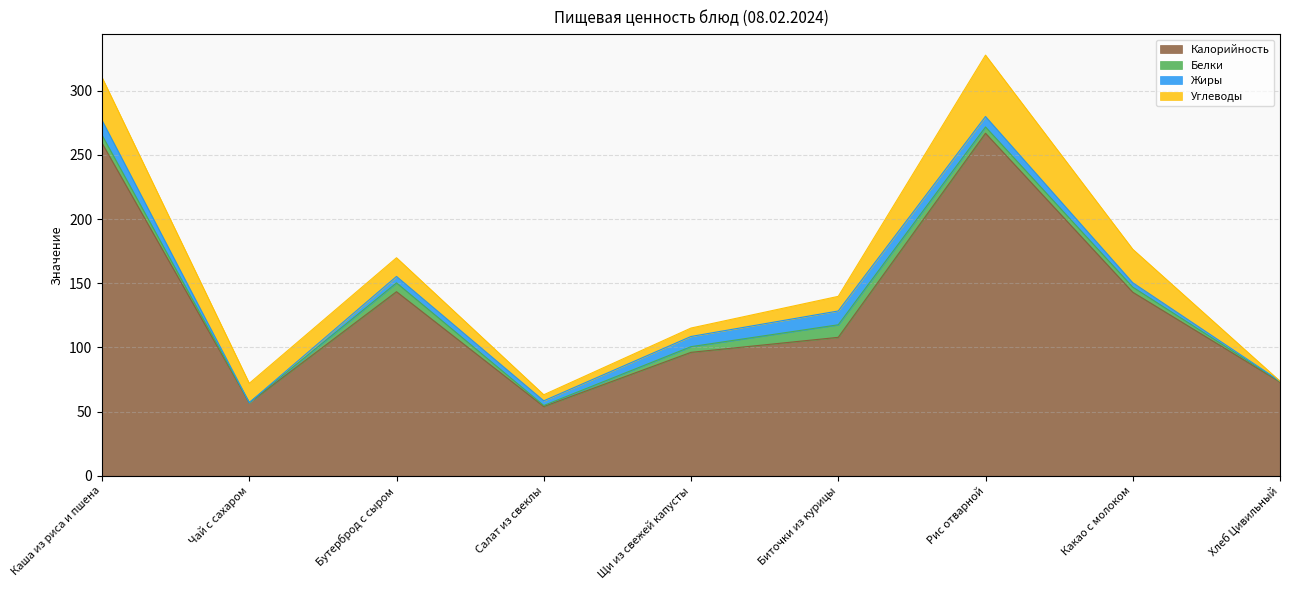

How many values in the Жиры series are below 5?

4